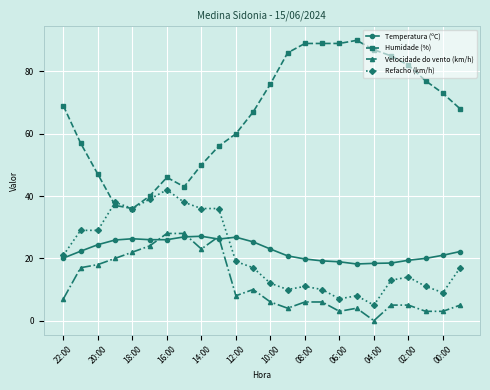

Which series has the largest range (max minus min)?

Humidade (%)